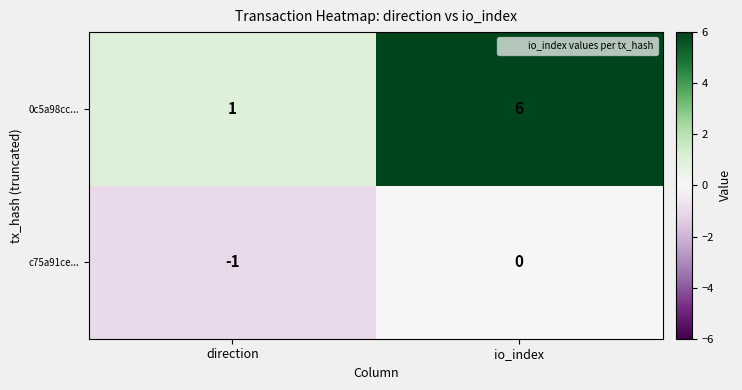

What is the difference between the maximum and minimum values in the 0c5a98cc... series?

5